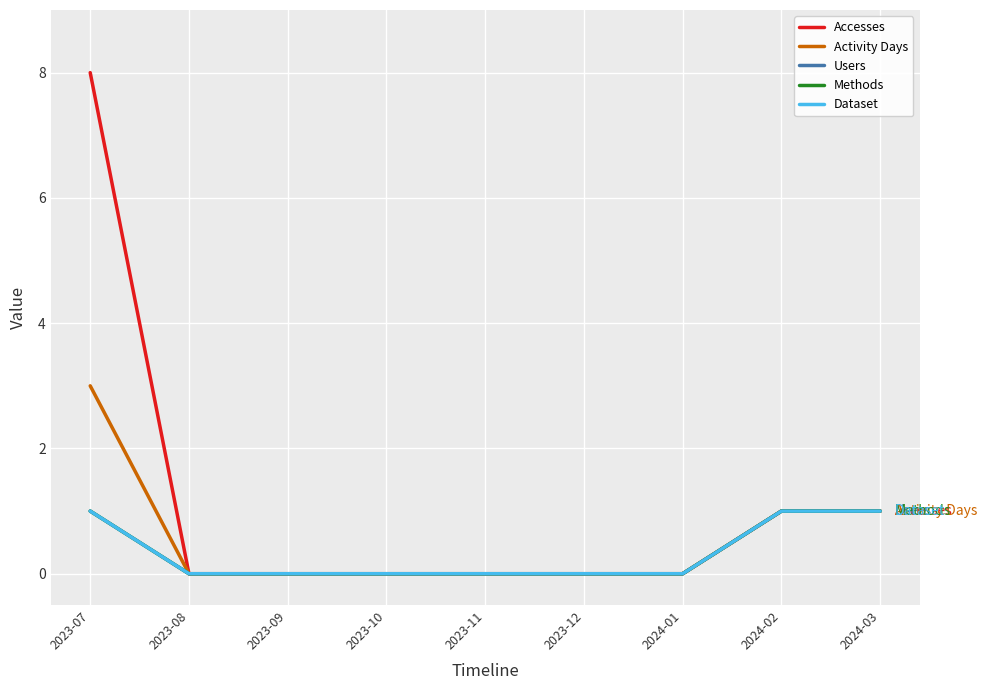

Does the chart display data point markers on the line(s)?

No